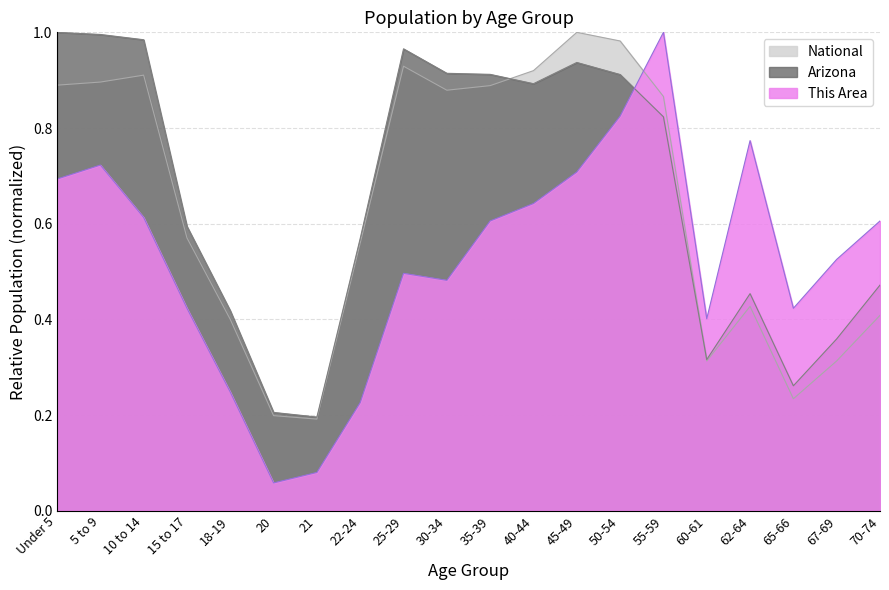

Where is the first local maximum for Arizona?

25-29